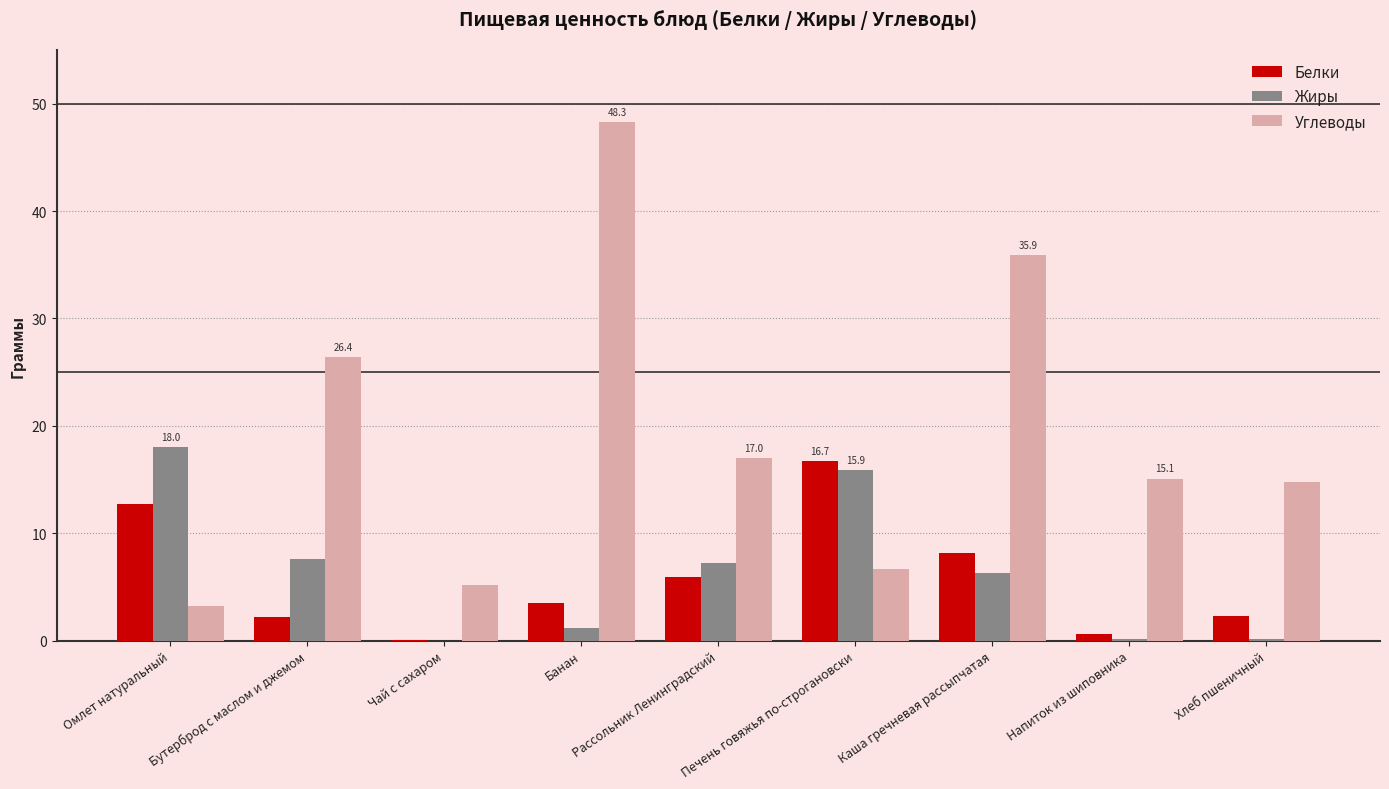

Which series has the largest total across all categories?

Углеводы